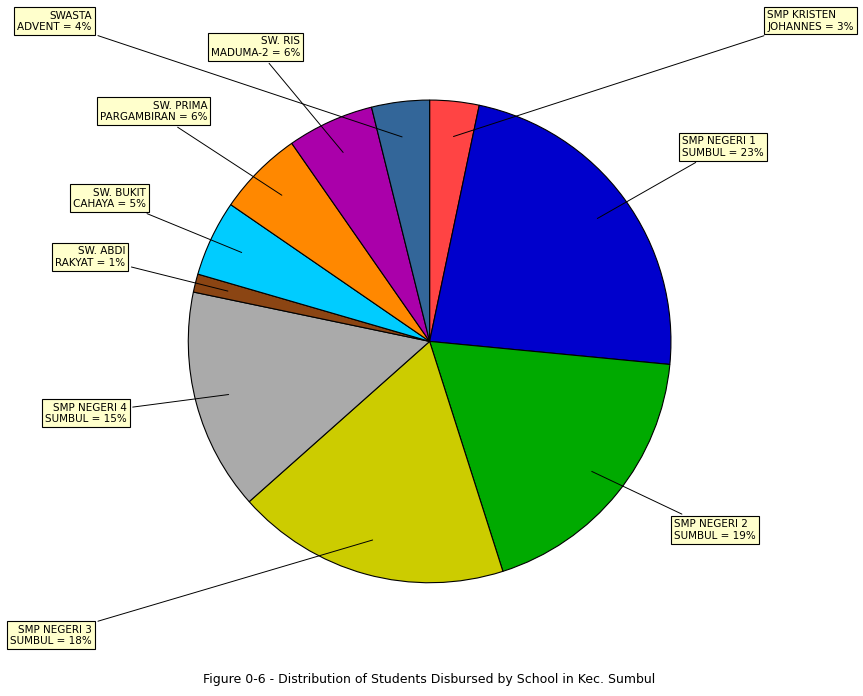

To the nearest percent, what is the difference between the largest and smallest slice percentages?

22%